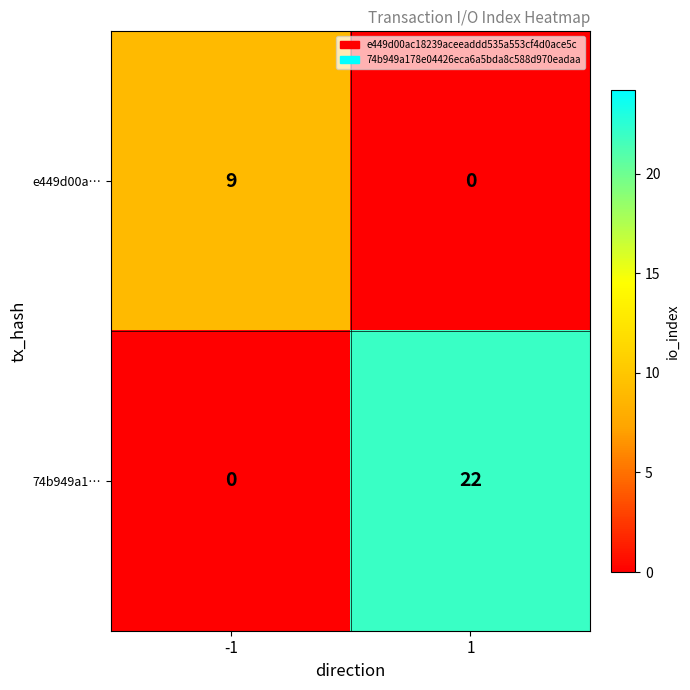

Between -1 and 1, which series saw the biggest shift?

74b949a1…